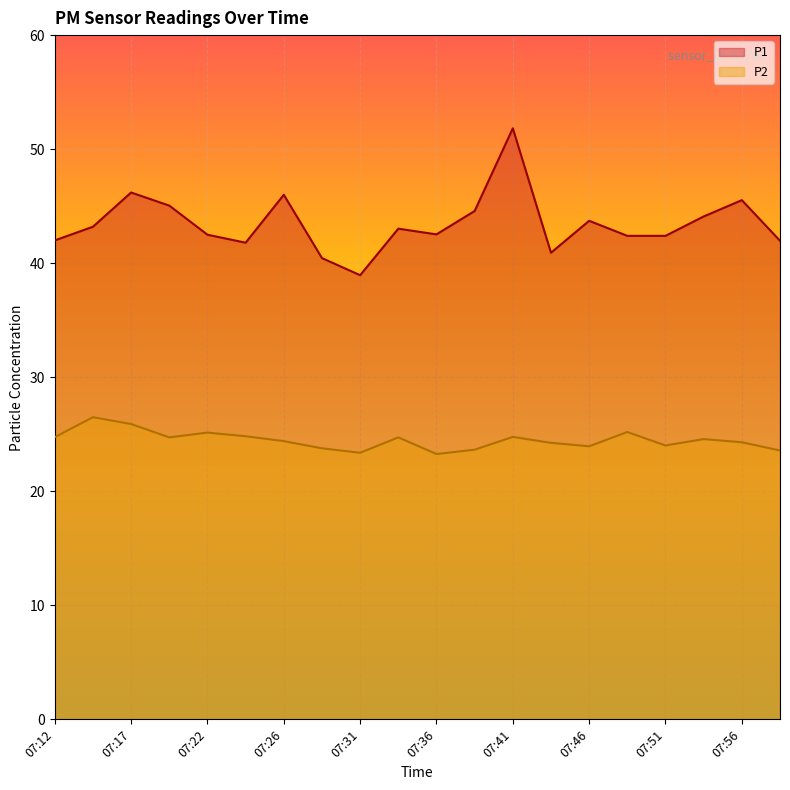

Is it true that P1 equals 14.0 at 07:34?

False